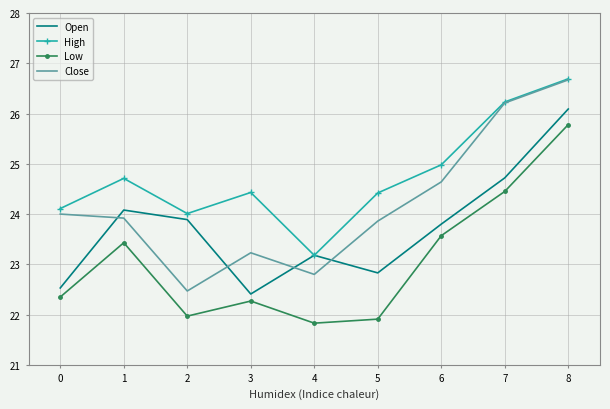

Which label corresponds to the smallest value in the chart?

4